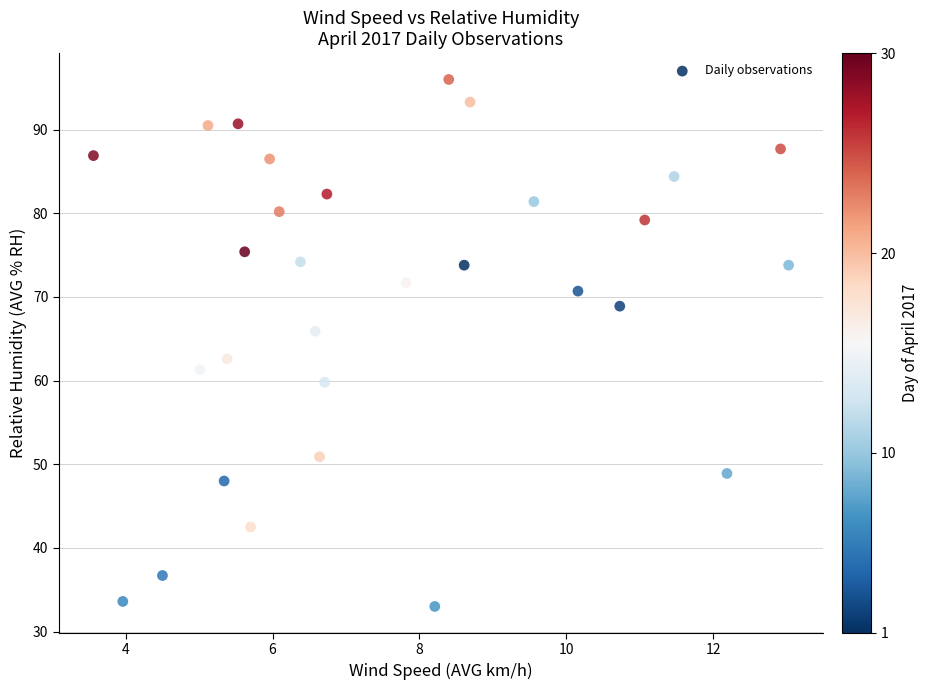

What is the range of Y values (max minus min)?

63.0